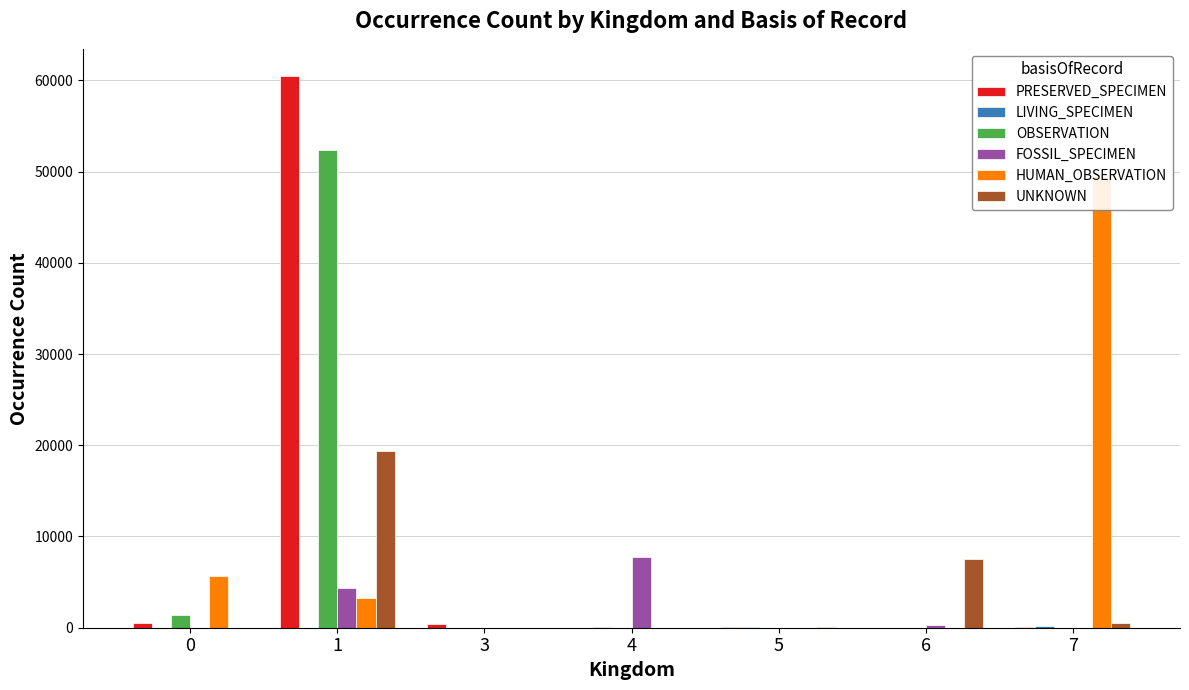

What is the difference between the maximum and second lowest values in the UNKNOWN series?

19359